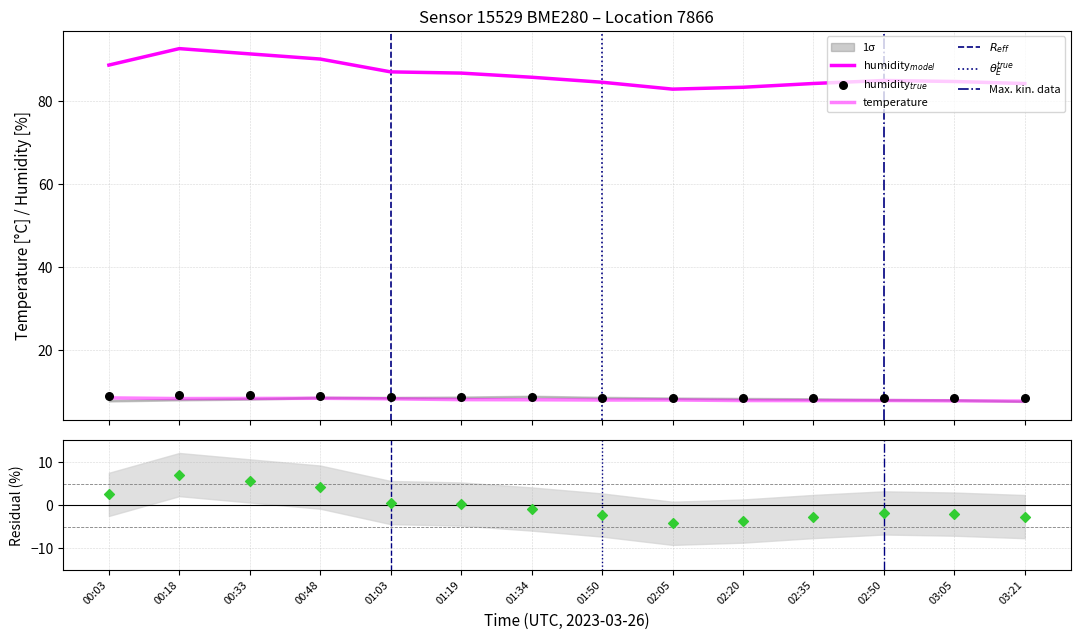

What is the total value across all series at 00:48?

98.4